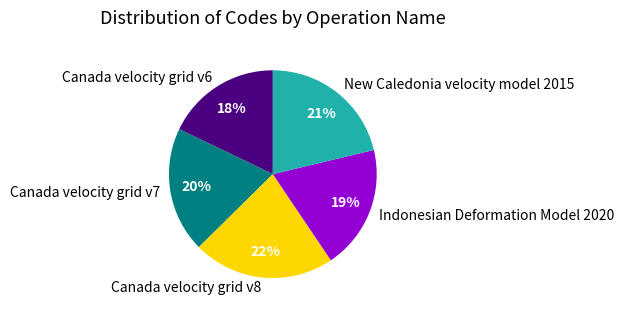

To the nearest percent, what portion does Canada velocity grid v7 represent?

20%